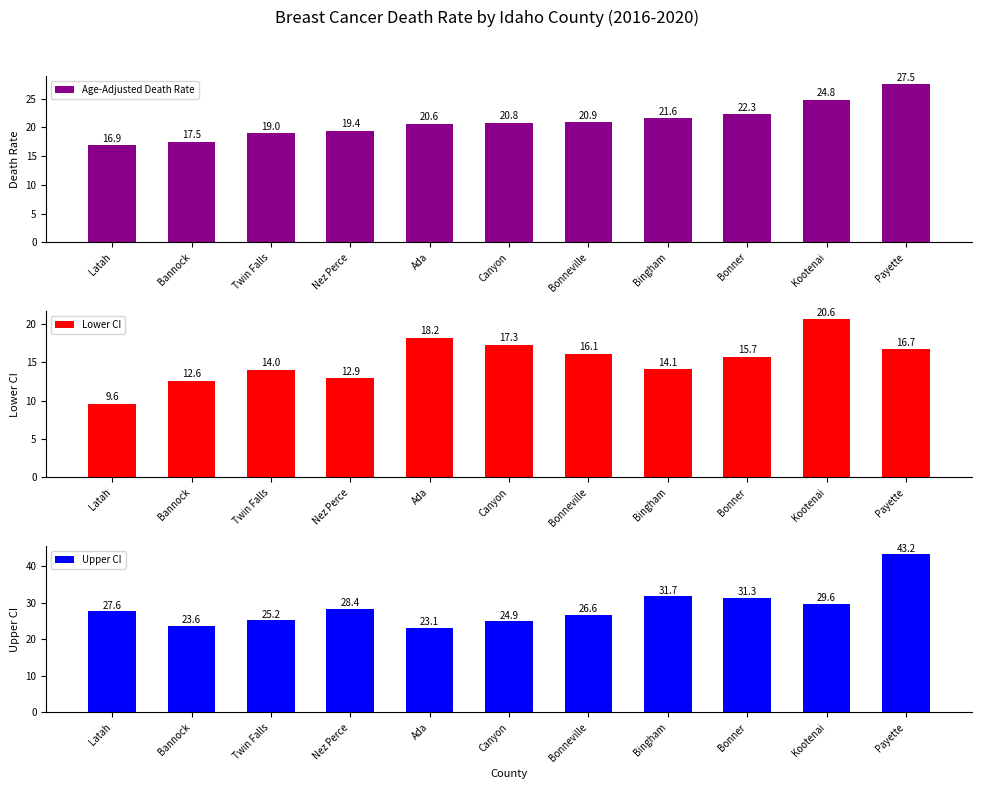

Reading right to left, what are all the values shown in this chart?

Age-Adjusted Death Rate: Payette=27.5	Kootenai=24.8	Bonner=22.3	Bingham=21.6	Bonneville=20.9	Canyon=20.8	Ada=20.6	Nez Perce=19.4	Twin Falls=19.0	Bannock=17.5	Latah=16.9
Lower CI: Payette=16.7	Kootenai=20.6	Bonner=15.7	Bingham=14.1	Bonneville=16.1	Canyon=17.3	Ada=18.2	Nez Perce=12.9	Twin Falls=14.0	Bannock=12.6	Latah=9.6
Upper CI: Payette=43.2	Kootenai=29.6	Bonner=31.3	Bingham=31.7	Bonneville=26.6	Canyon=24.9	Ada=23.1	Nez Perce=28.4	Twin Falls=25.2	Bannock=23.6	Latah=27.6